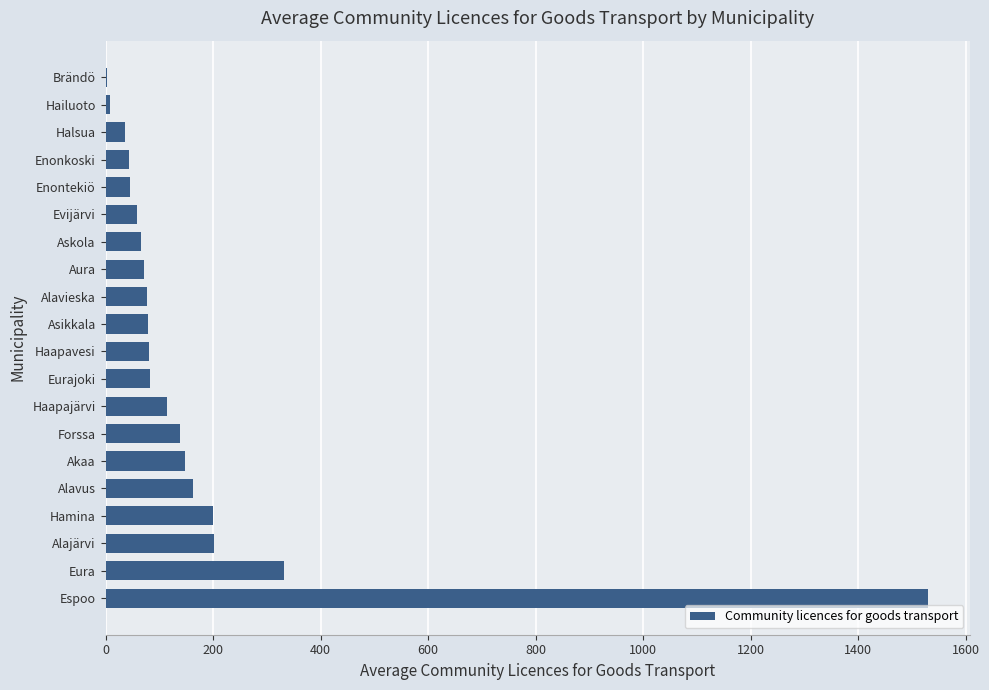

Are the bars grouped side by side (vs. stacked)?

No